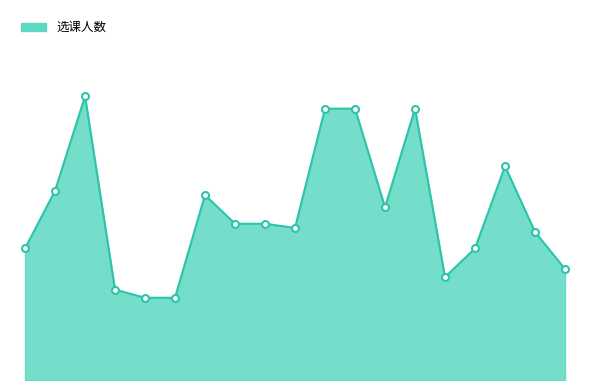

Does the chart have visible grid lines?

No